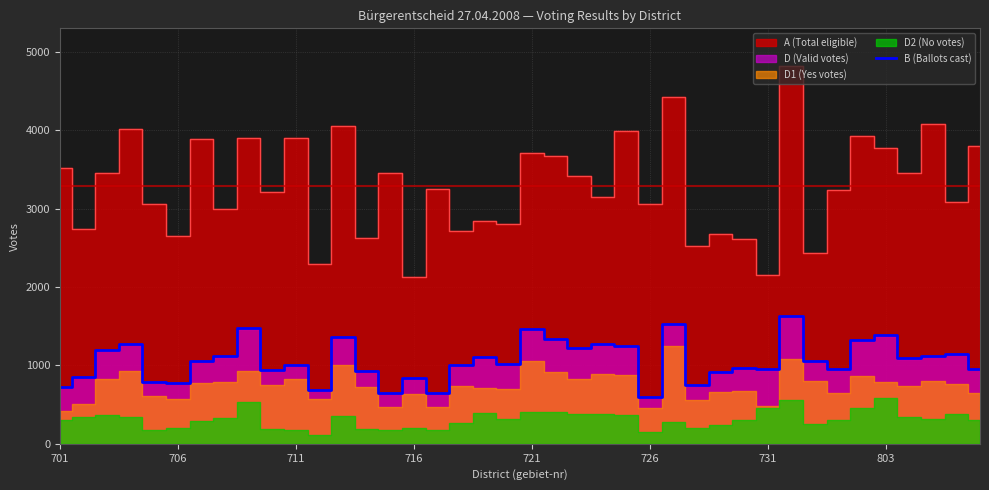

The chart shows a value of 1848 at 38. True or false?

False